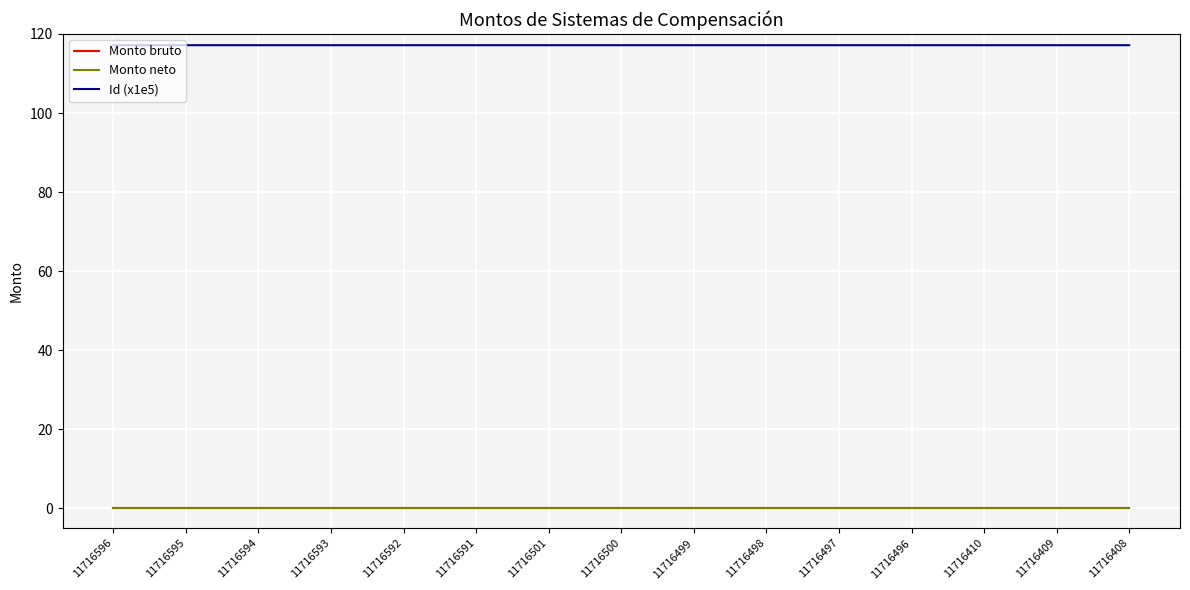

Does the chart display data point markers on the line(s)?

No